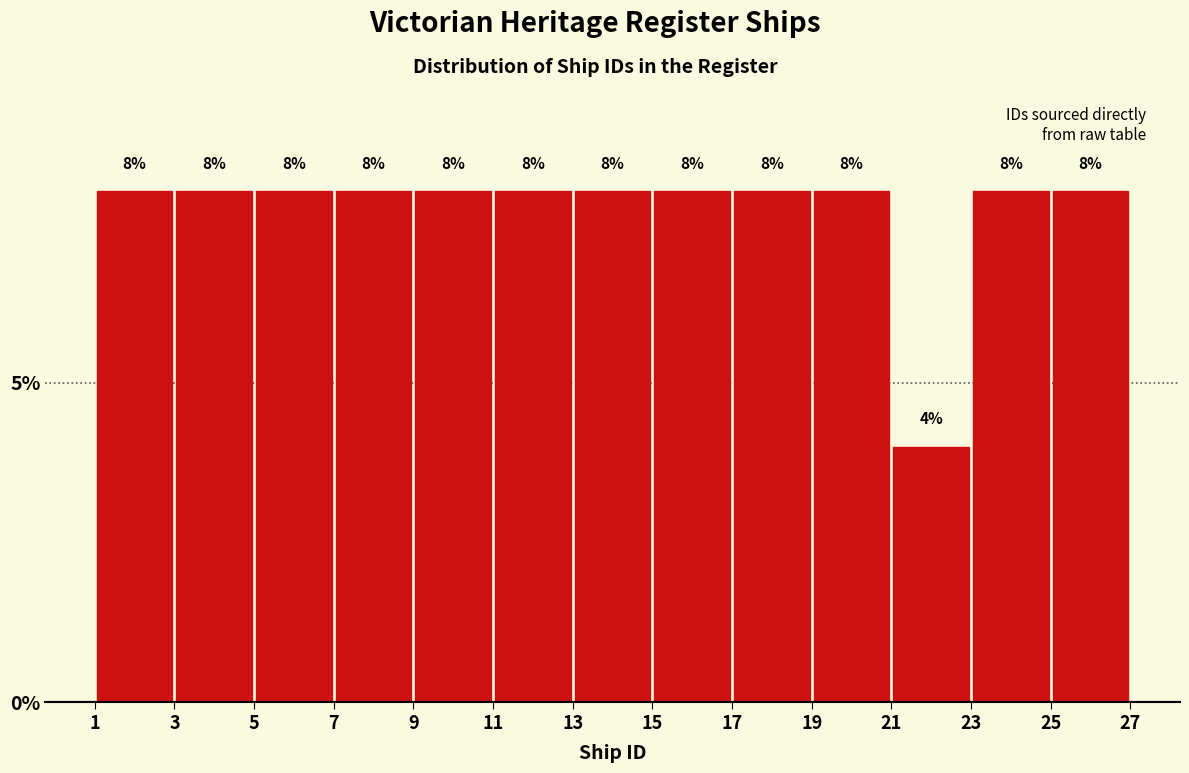

How tall is the bar that spans 1 to 3 on the x-axis?

8